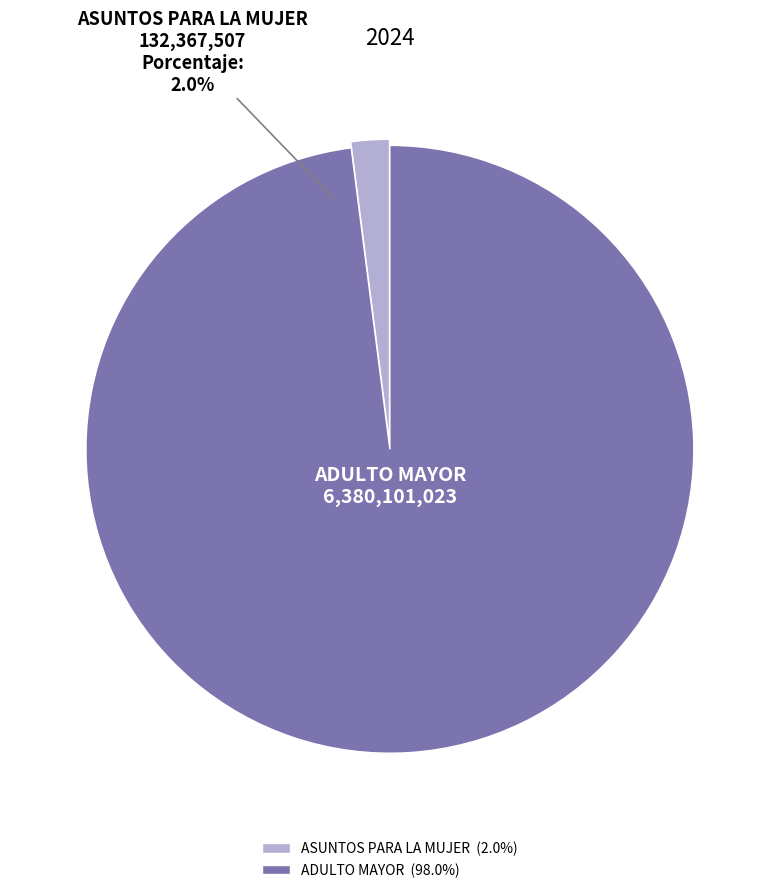

What is the change in value from ASUNTOS PARA LA MUJER to ADULTO MAYOR?

+6247733516.0